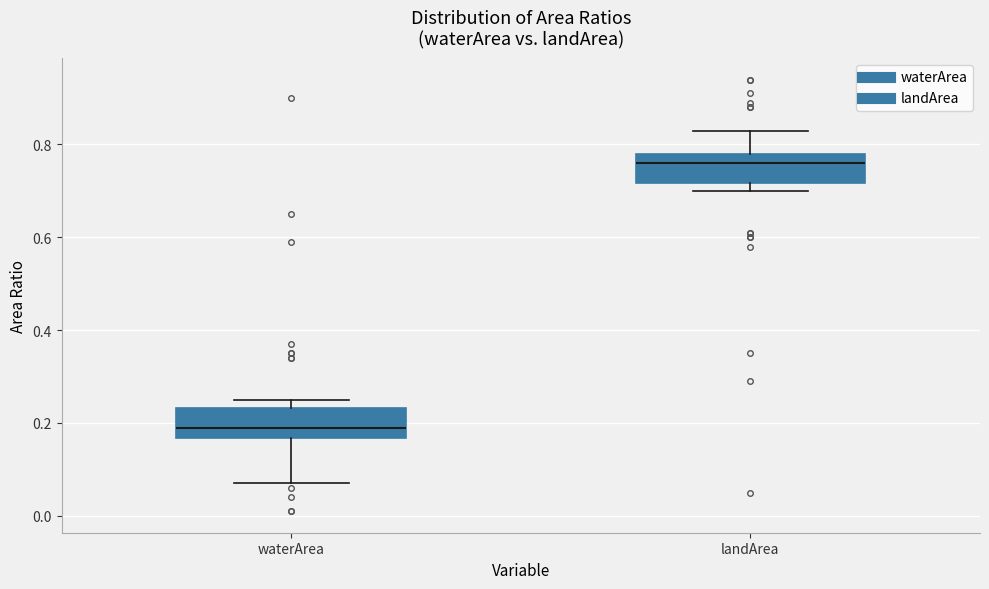

Where is the lower edge of the box for landArea on the y-axis? The values are not printed on the chart, so give them approximately, as read against the axis.

0.72